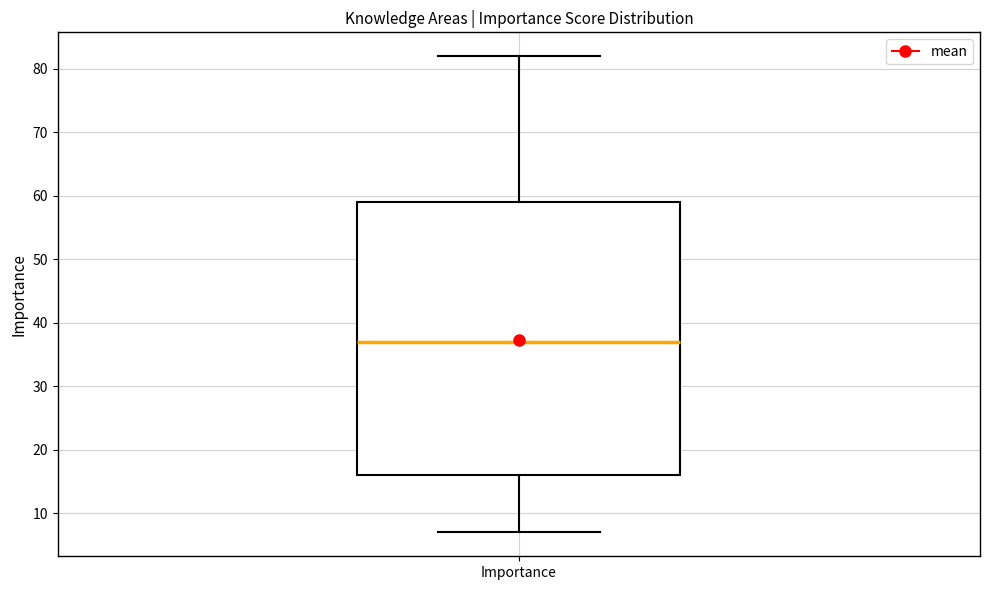

Where does the upper whisker of the box for Importance end on the y-axis? The values are not printed on the chart, so give them approximately, as read against the axis.

82